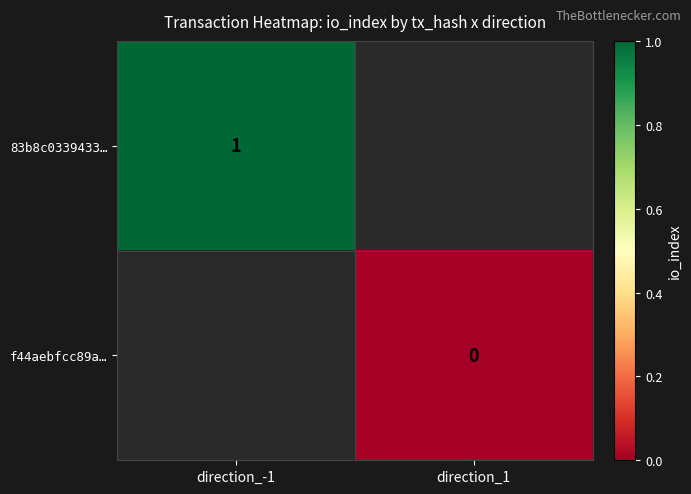

The 83b8c0339433… series shows 0 at direction_-1. True or false?

False